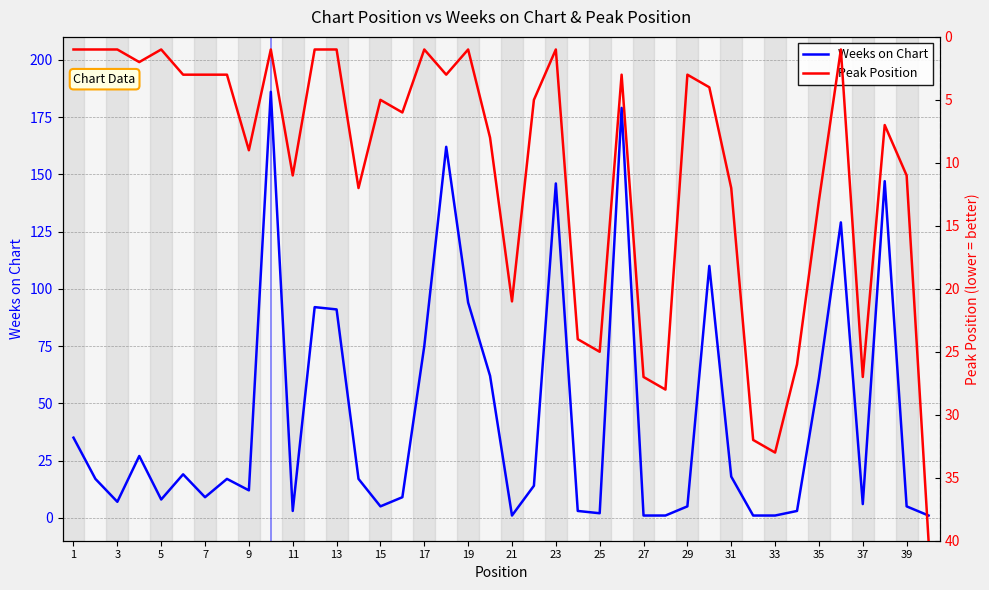

True or false: Weeks on Chart has a value of 99 at 17.

False